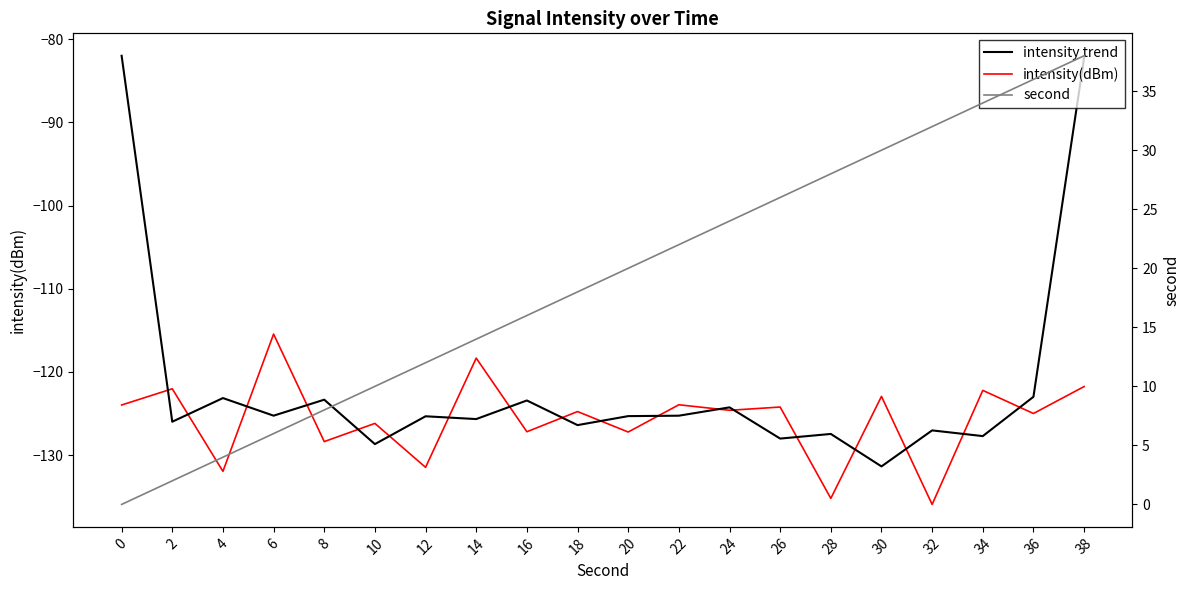

What is the value of the intensity trend point at the 1st from the left?

-82.0